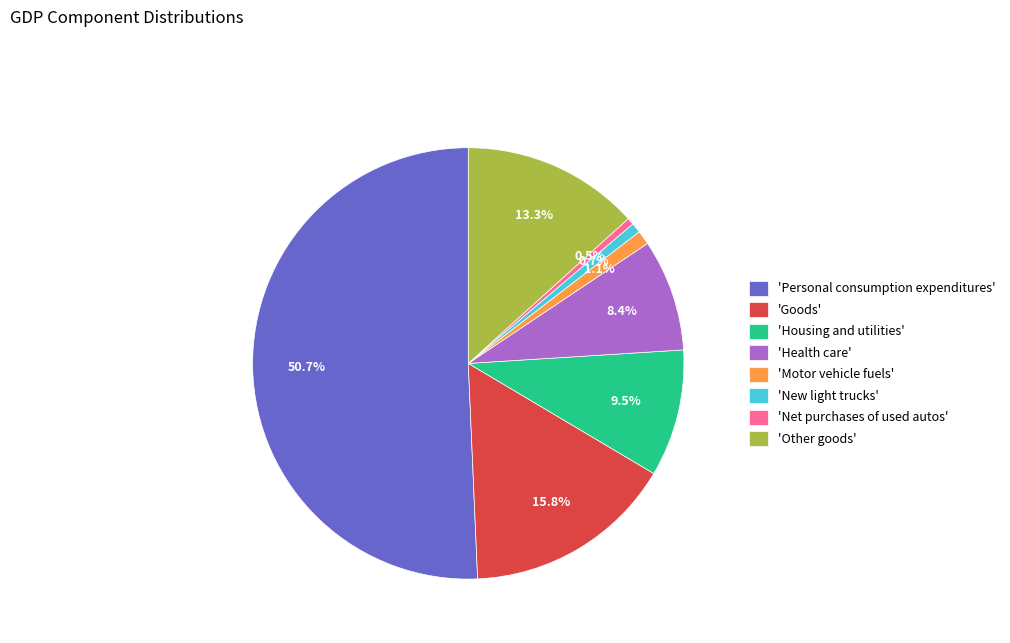

Combined, what portion of the pie is 'Goods' and 'Housing and utilities'?

25.3%